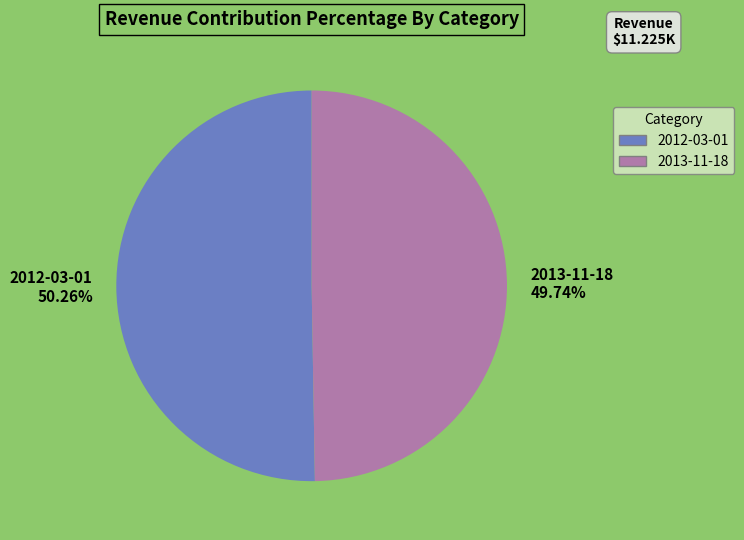

Does 2012-03-01 account for over 50% of the chart?

Yes